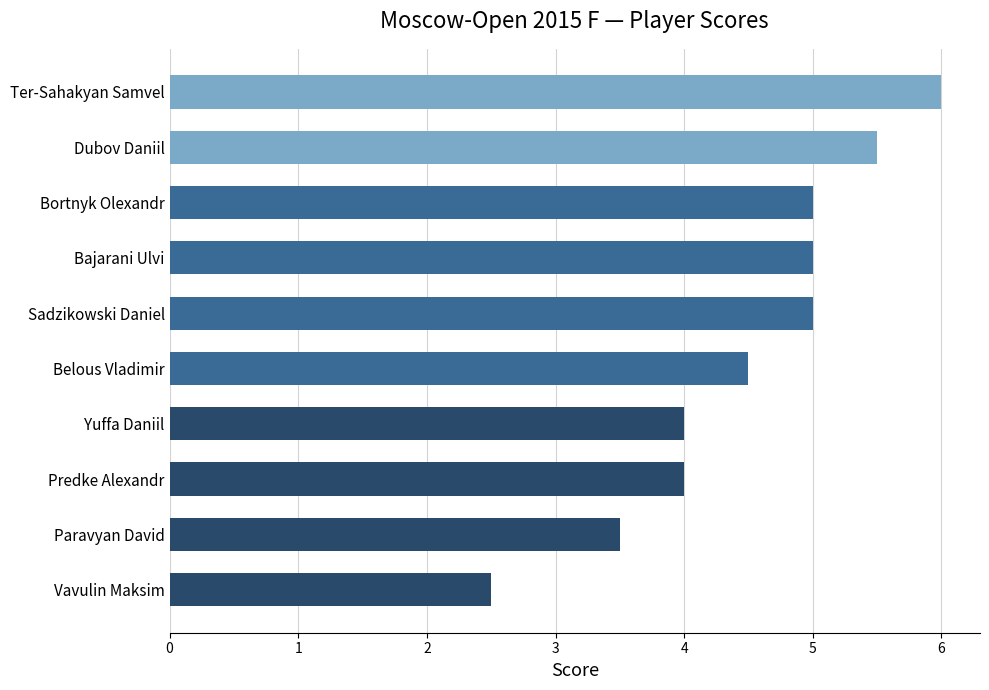

What is the maximum value shown in the chart?

6.0